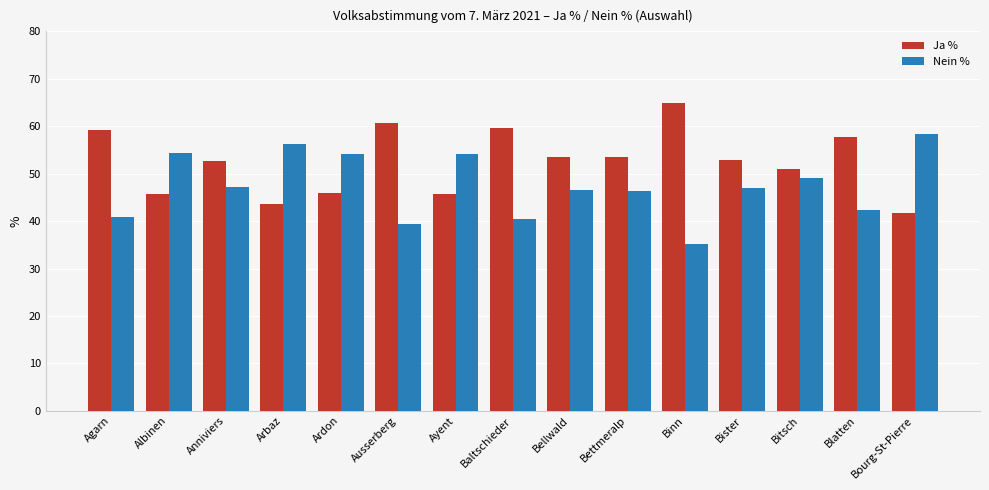

What is the difference between the highest and lowest values at Bettmeralp?

7.2